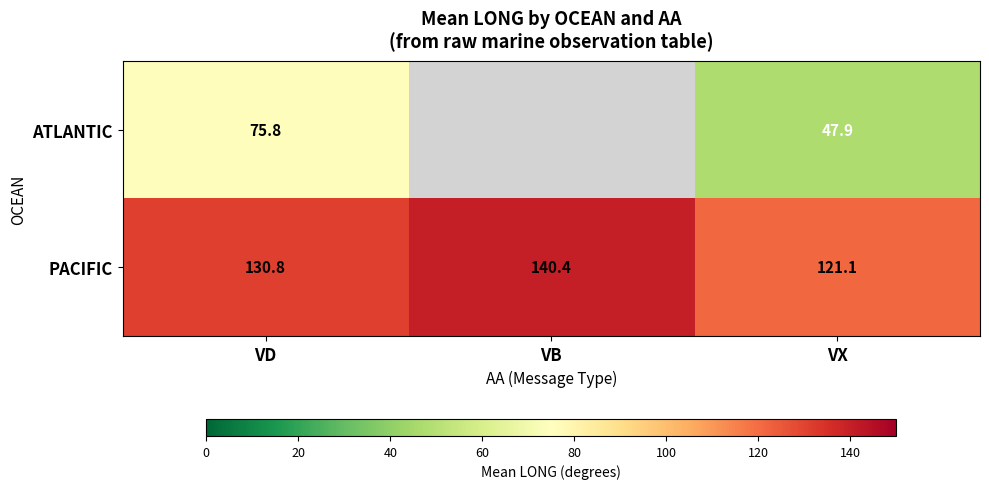

Which category has the lowest value in the PACIFIC series?

VX